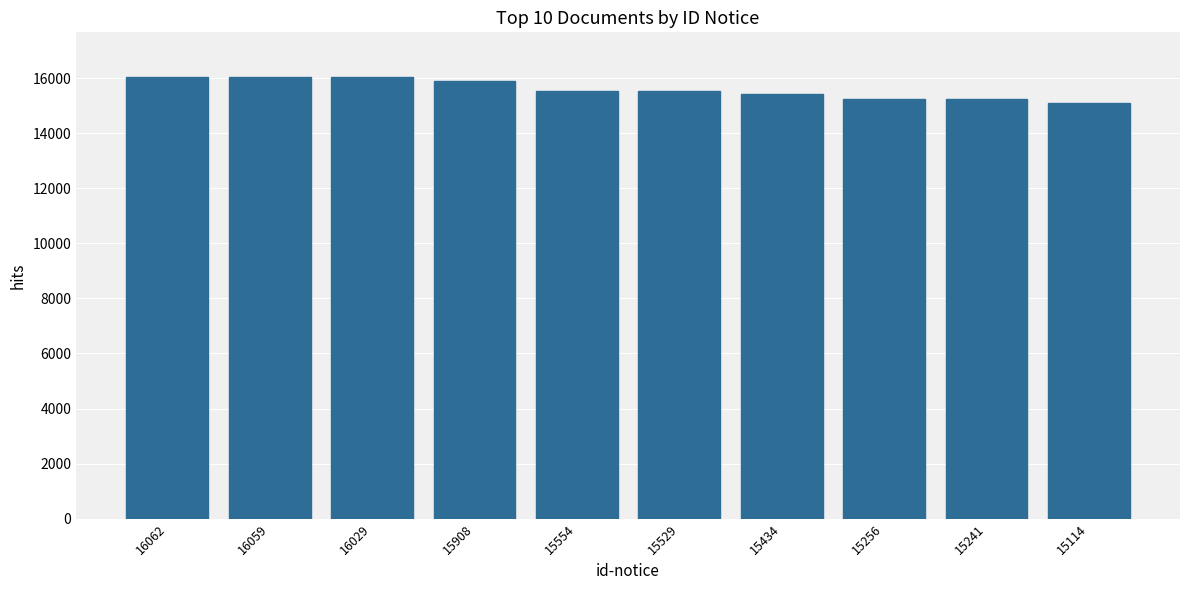

What is the sum of all values?

156186